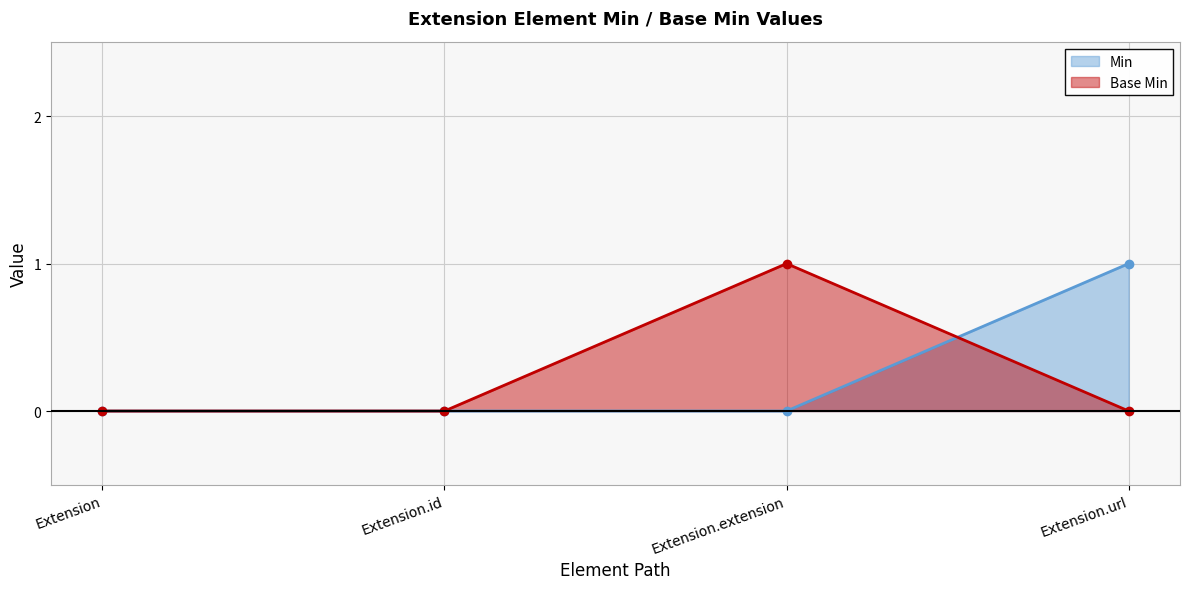

At which label is Base Min closest to 0?

Extension